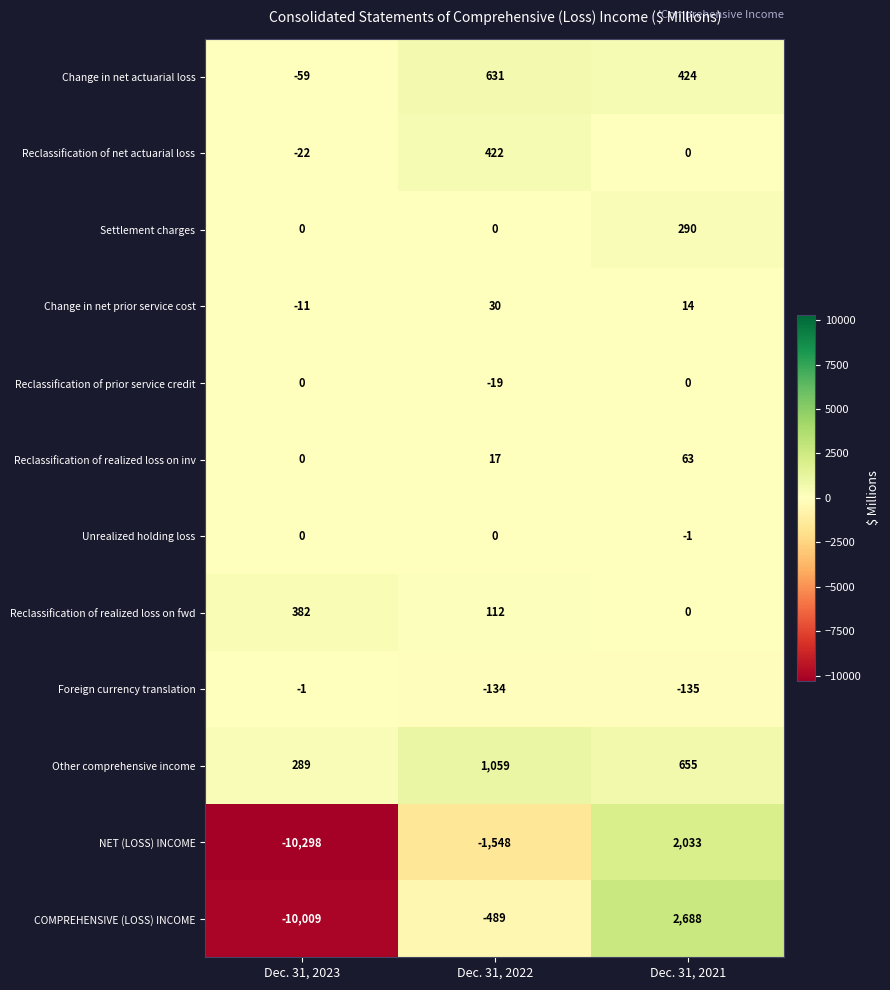

List the labels in order of Reclassification of realized loss on fwd value, largest first.

Dec. 31, 2023, Dec. 31, 2022, Dec. 31, 2021